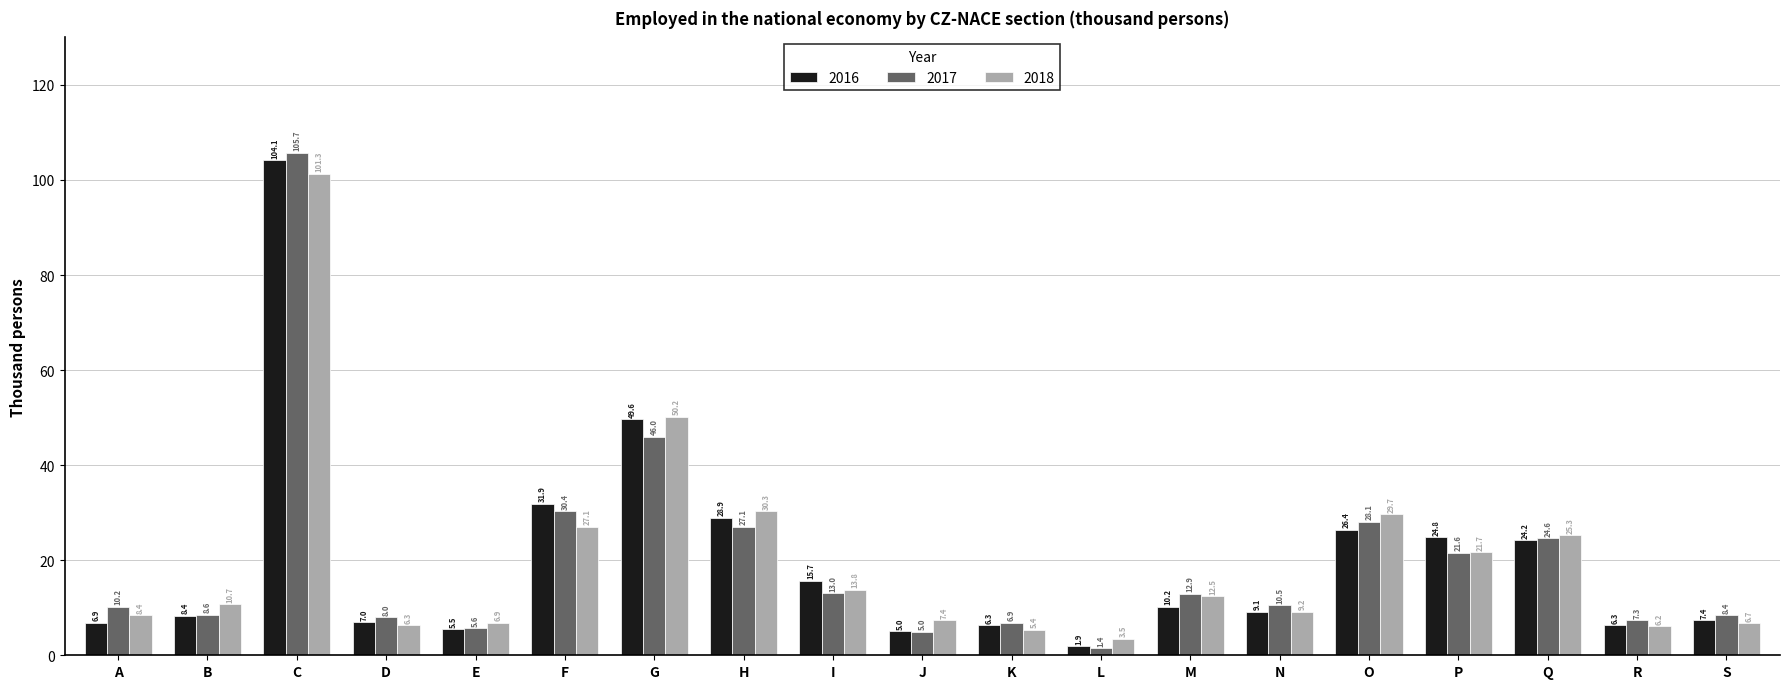

What value does the 2017 series have at O?

28.1